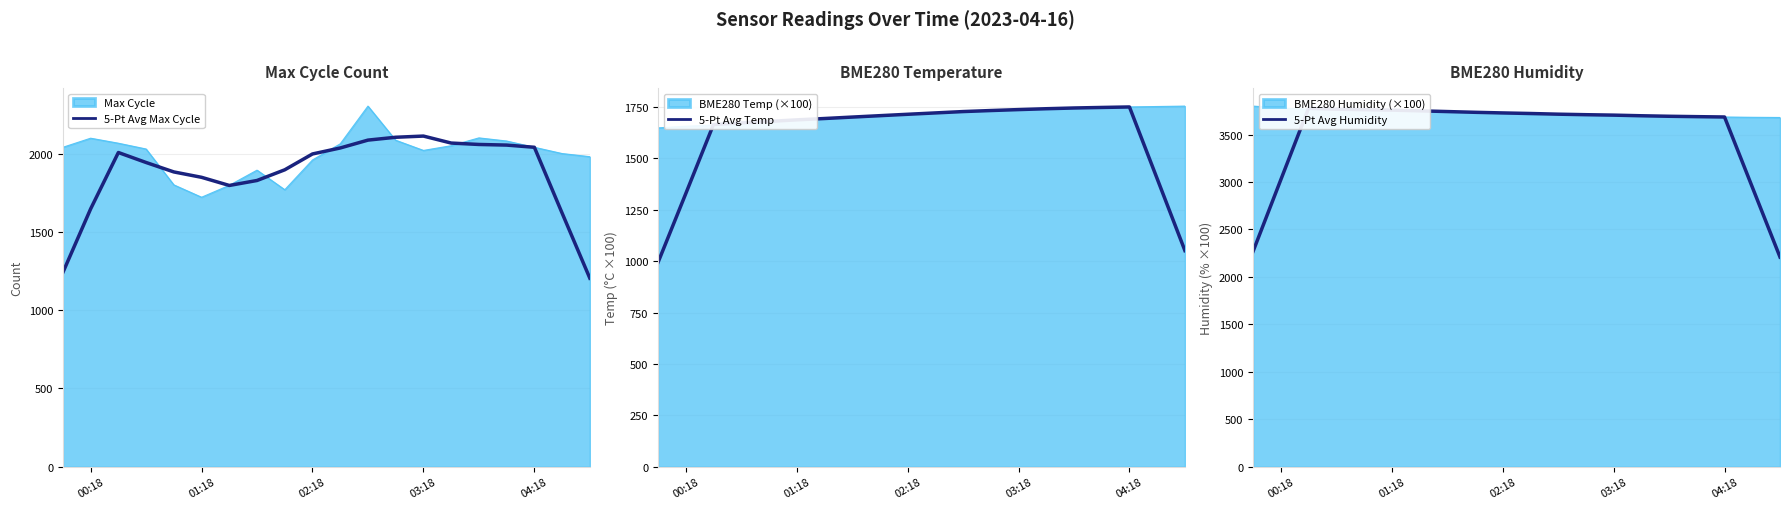

Is the value of 5-Pt Avg Max Cycle at 7 greater than the value of 5-Pt Avg Humidity at 17?

No